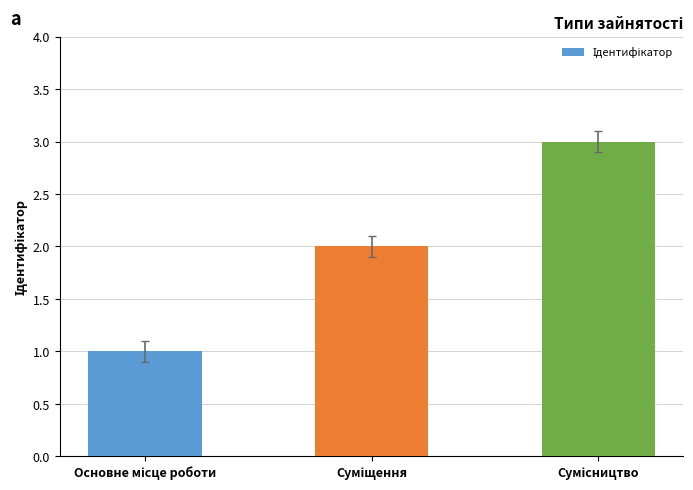

Reading left to right, transcribe all the data shown in this chart.

1	2	3